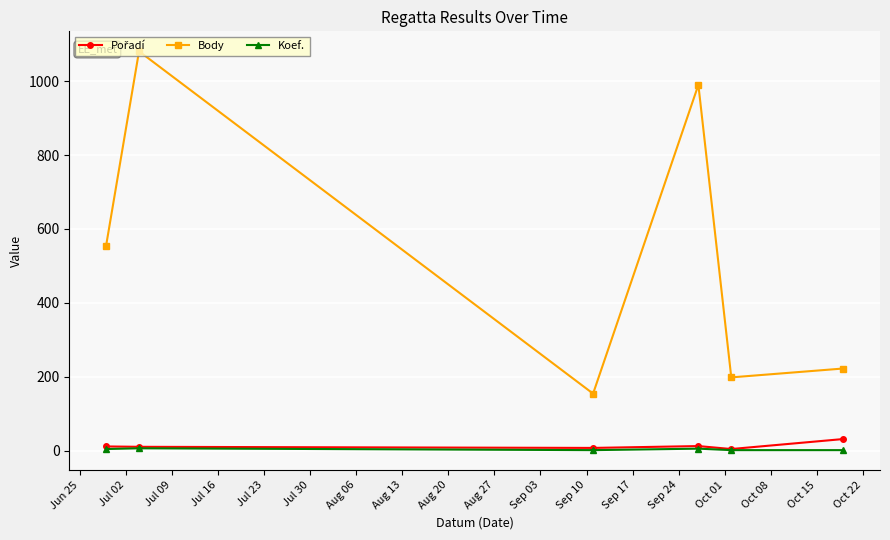

In Body, how many points are higher than both neighbors (excluding endpoints)?

2